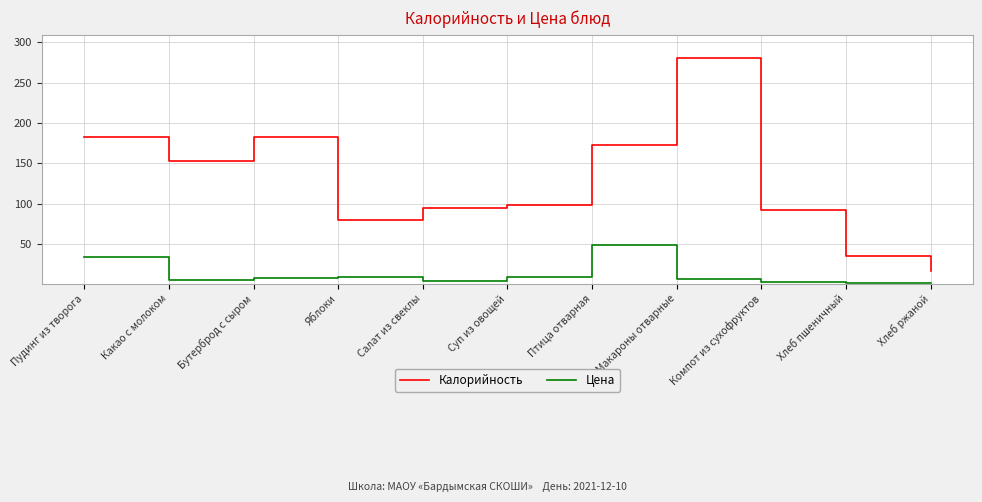

At how many categories does at least one series exceed 54?

9